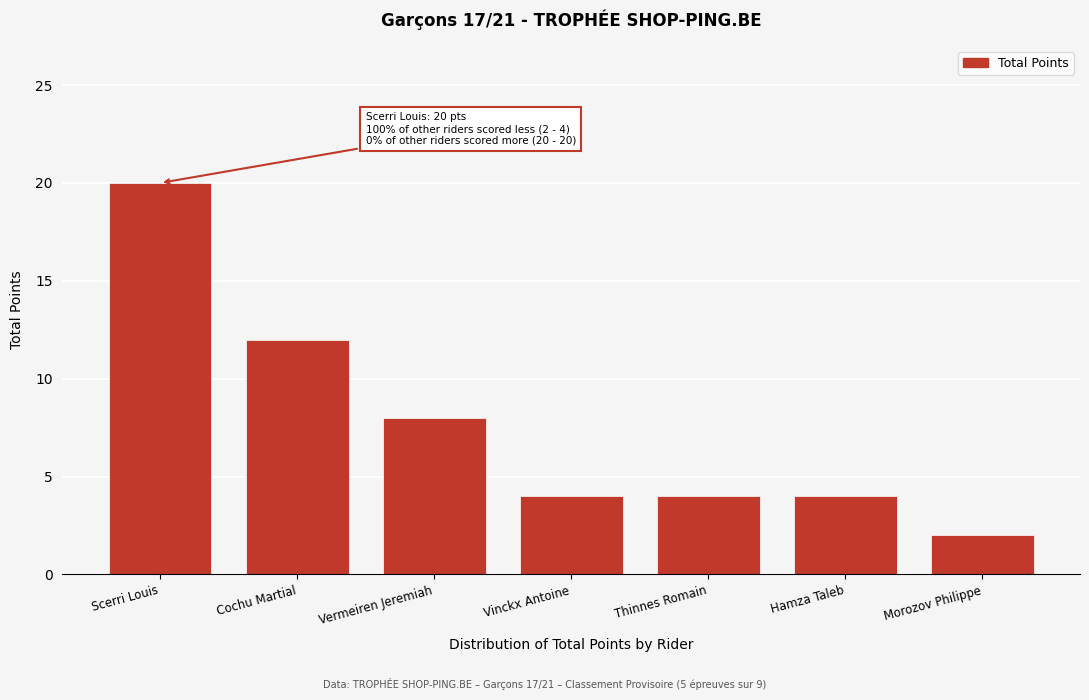

Reading right to left, list all the values displayed in this chart.

Morozov Philippe=2	Hamza Taleb=4	Thinnes Romain=4	Vinckx Antoine=4	Vermeiren Jeremiah=8	Cochu Martial=12	Scerri Louis=20